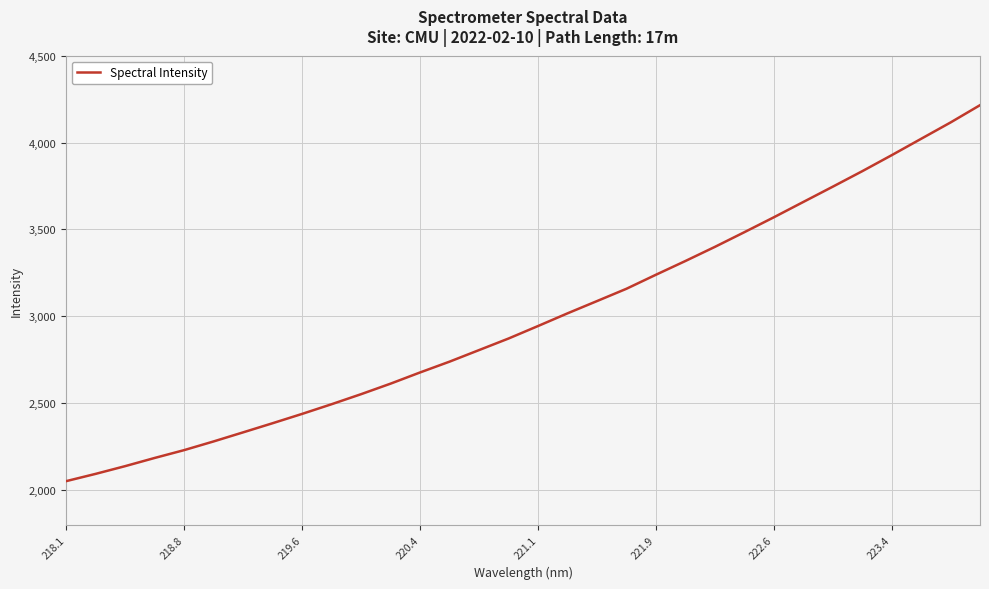

What is the difference between the maximum and minimum values?

2164.4